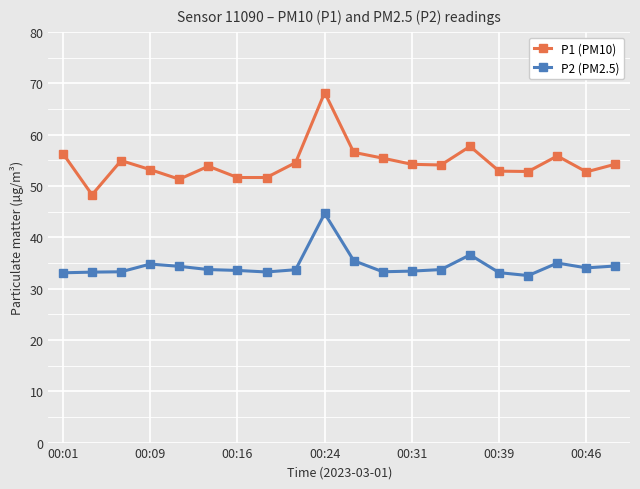

Which series has the largest total across all categories?

P1 (PM10)